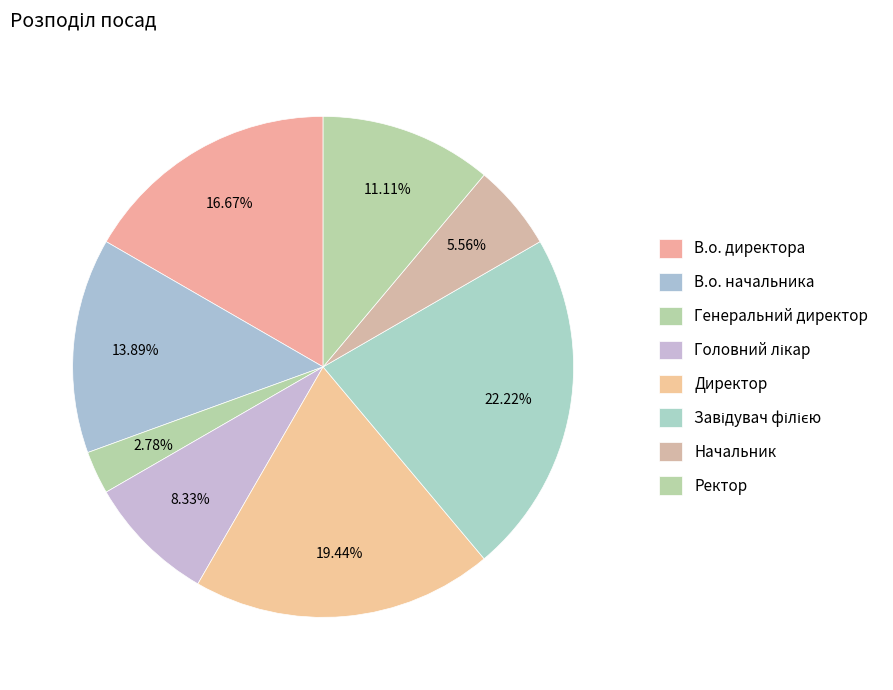

How many slices are in this pie chart?

8